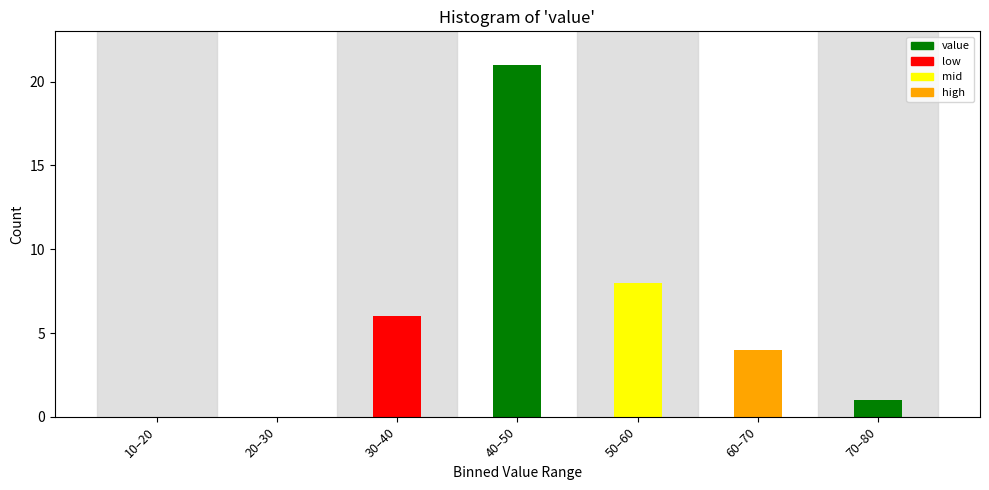

Reading left to right, what are all the values shown in this chart?

10–20=0	20–30=0	30–40=6	40–50=21	50–60=8	60–70=4	70–80=1